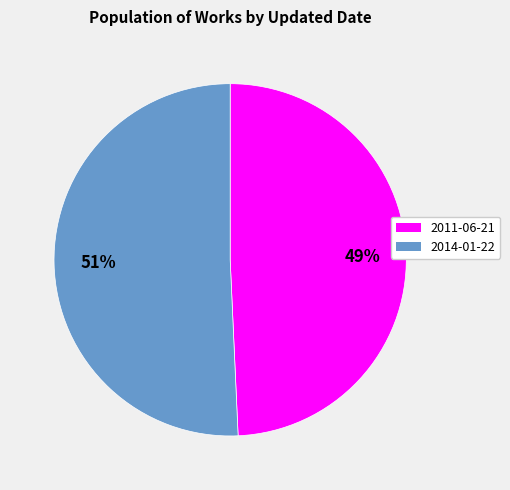

Approximately how many times larger is the value at 2014-01-22 compared to 2011-06-21?

1.0